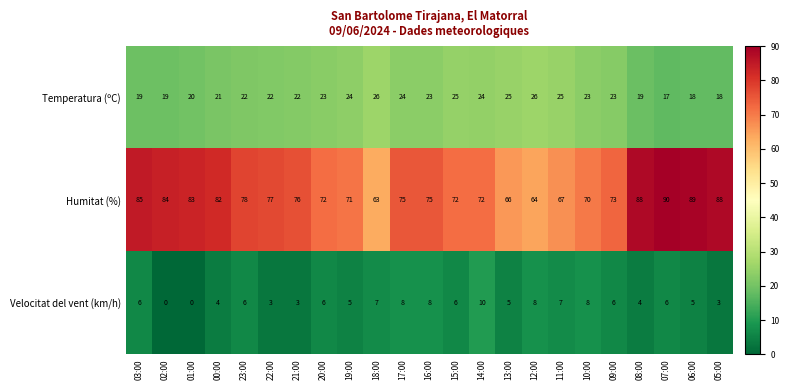

Count the number of categories in the chart.

23